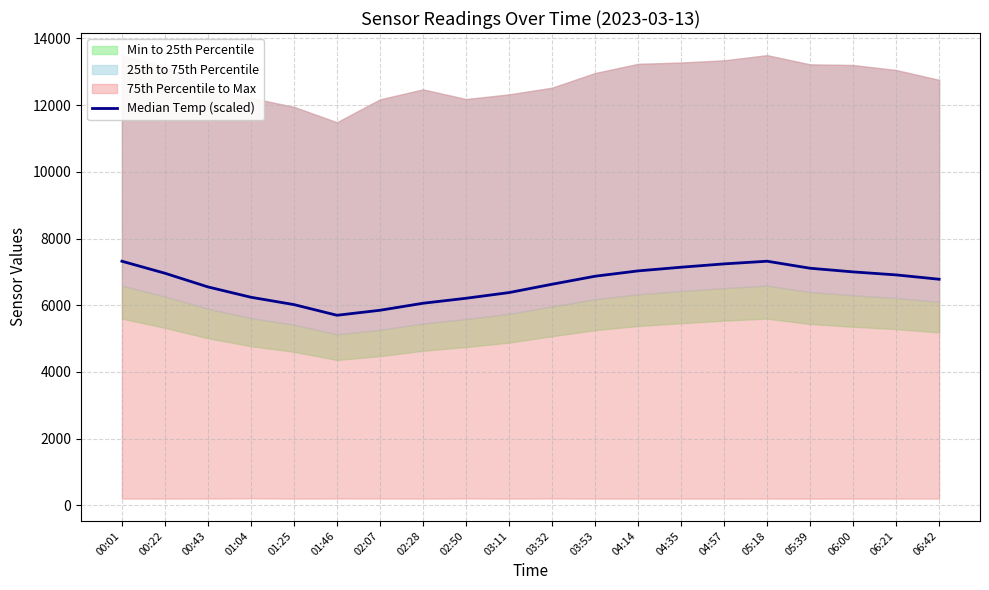

At which category does the chart reach its peak across all series?

00:01